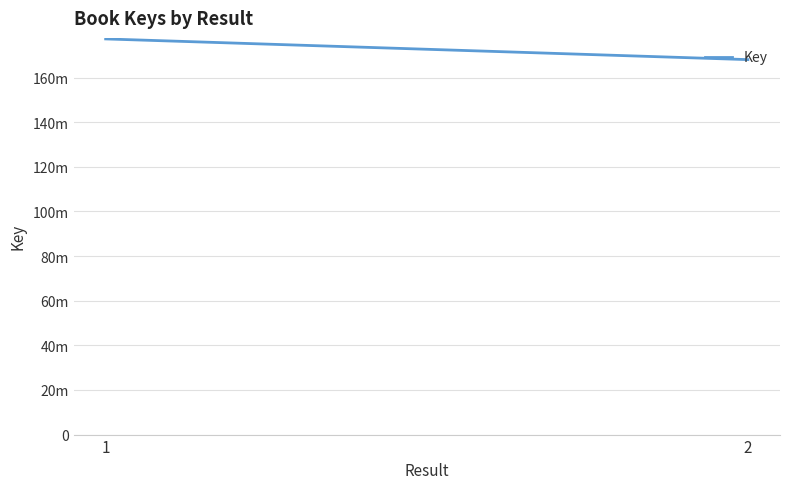

What is the value of the 2nd point from the left?

168014715